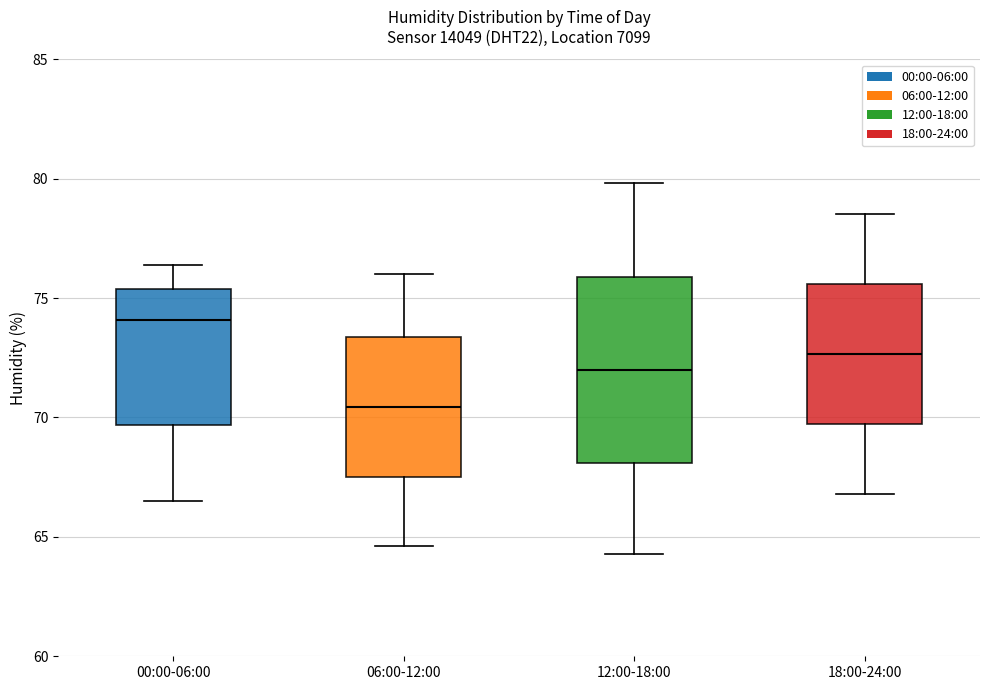

Reading left to right, read every box against the y-axis: the position of its median line, the range the box covers, and the ends of its whiskers. The values are not printed on the chart, so give them approximately, as read against the axis.

00:00-06:00: median 74.0, box 69.5 to 75.5, whiskers 66.5 to 76.5
06:00-12:00: median 70.5, box 67.5 to 73.5, whiskers 64.5 to 76.0
12:00-18:00: median 72.0, box 68.0 to 76.0, whiskers 64.5 to 80.0
18:00-24:00: median 72.5, box 69.5 to 75.5, whiskers 67.0 to 78.5